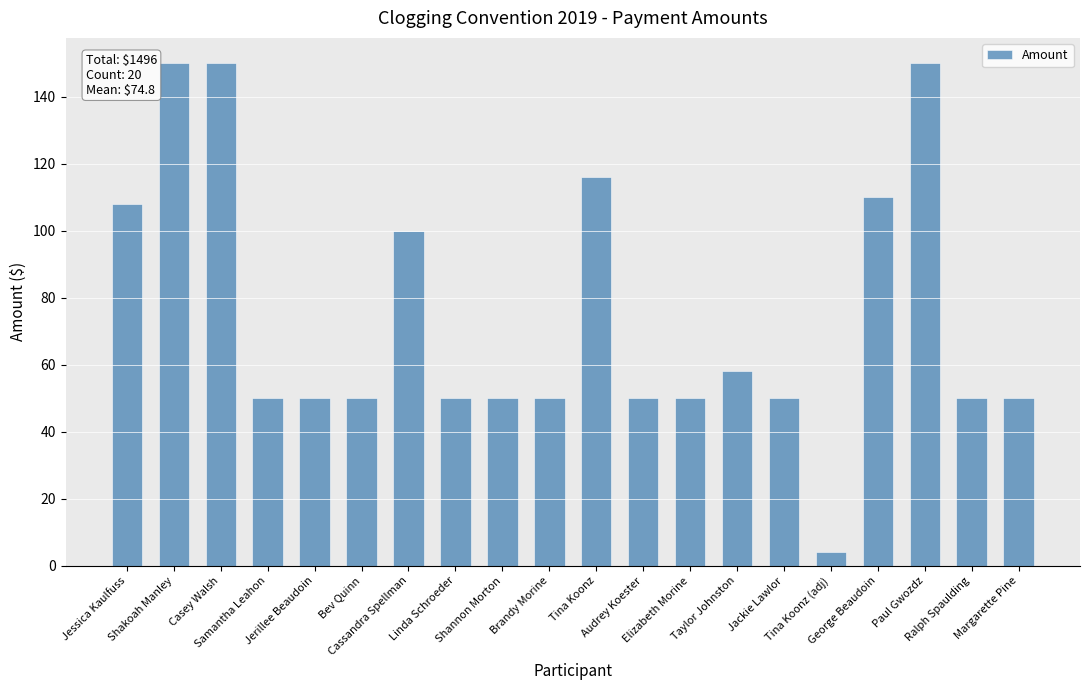

Reading left to right, extract all data points from this chart.

Jessica Kaulfuss=108	Shakoah Manley=150	Casey Walsh=150	Samantha Leahon=50	Jerillee Beaudoin=50	Bev Quinn=50	Cassandra Spellman=100	Linda Schroeder=50	Shannon Morton=50	Brandy Morine=50	Tina Koonz=116	Audrey Koester=50	Elizabeth Morine=50	Taylor Johnston=58	Jackie Lawlor=50	Tina Koonz (adj)=4	George Beaudoin=110	Paul Gwozdz=150	Ralph Spaulding=50	Margarette Pine=50